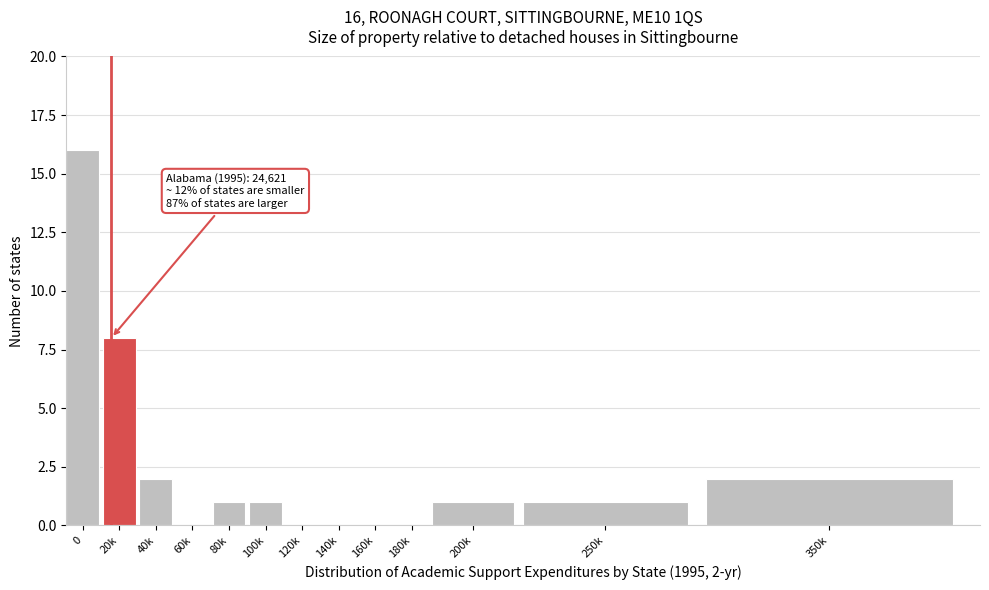

Reading right to left, list all the values displayed in this chart.

350k=2	250k=1	200k=1	180k=0	160k=0	140k=0	120k=0	100k=1	80k=1	60k=0	40k=2	20k=8	0=16